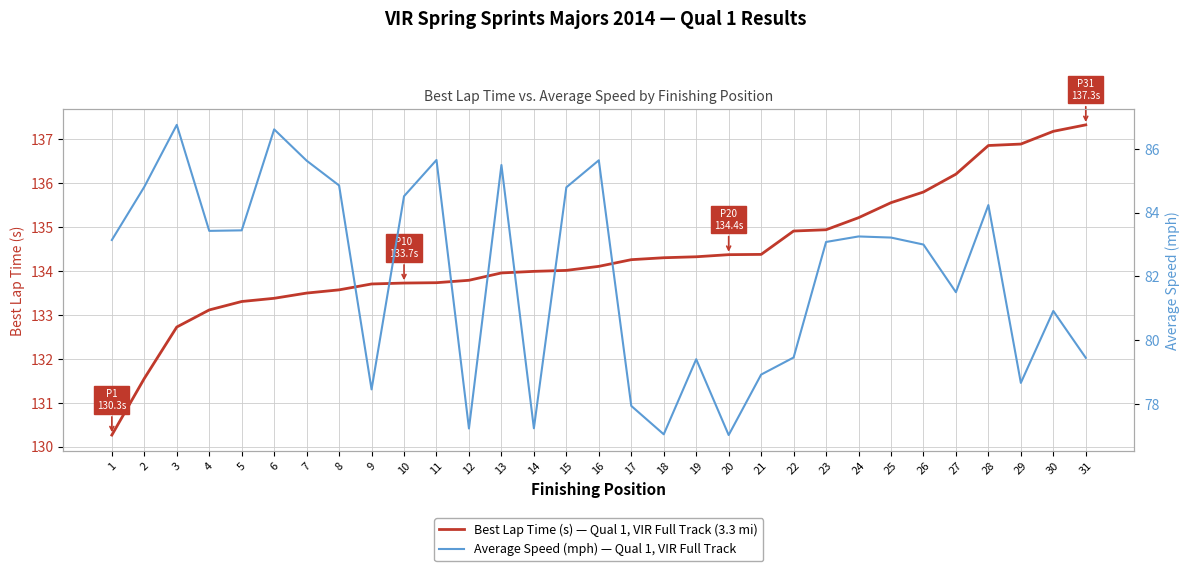

What is the sum of all Average Speed (mph) — Qual 1, VIR Full Track values?

2544.7